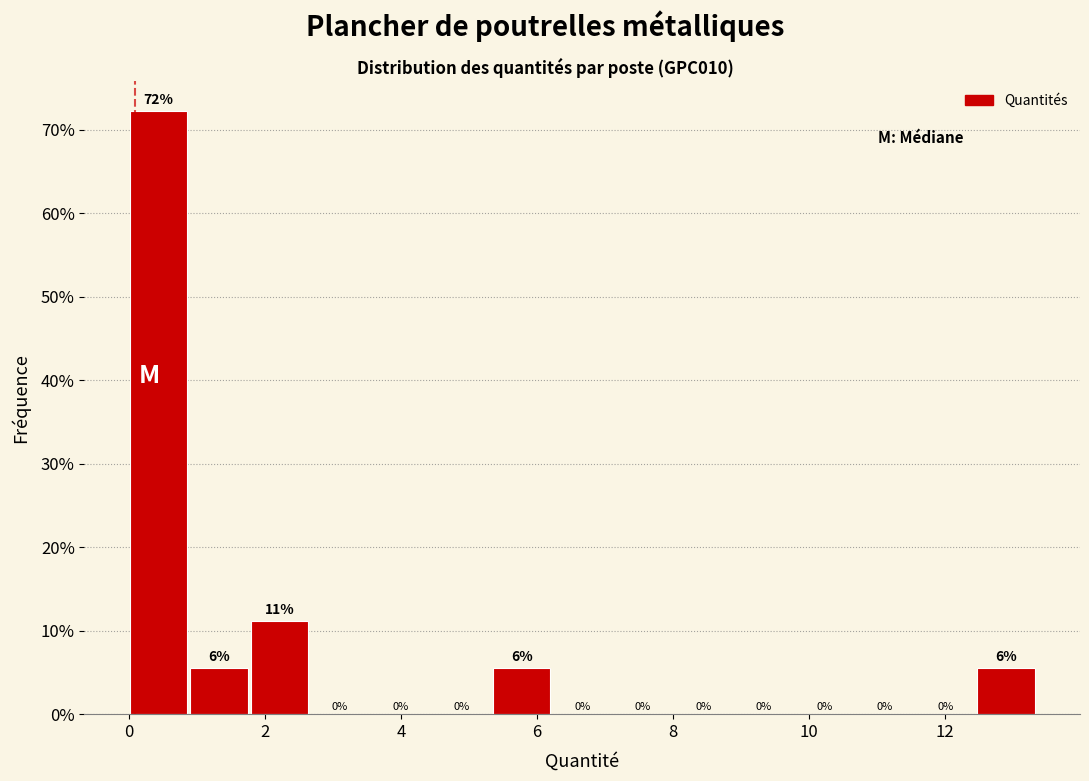

Over which range of the x-axis is the bar tallest?

0.0 to 1.0